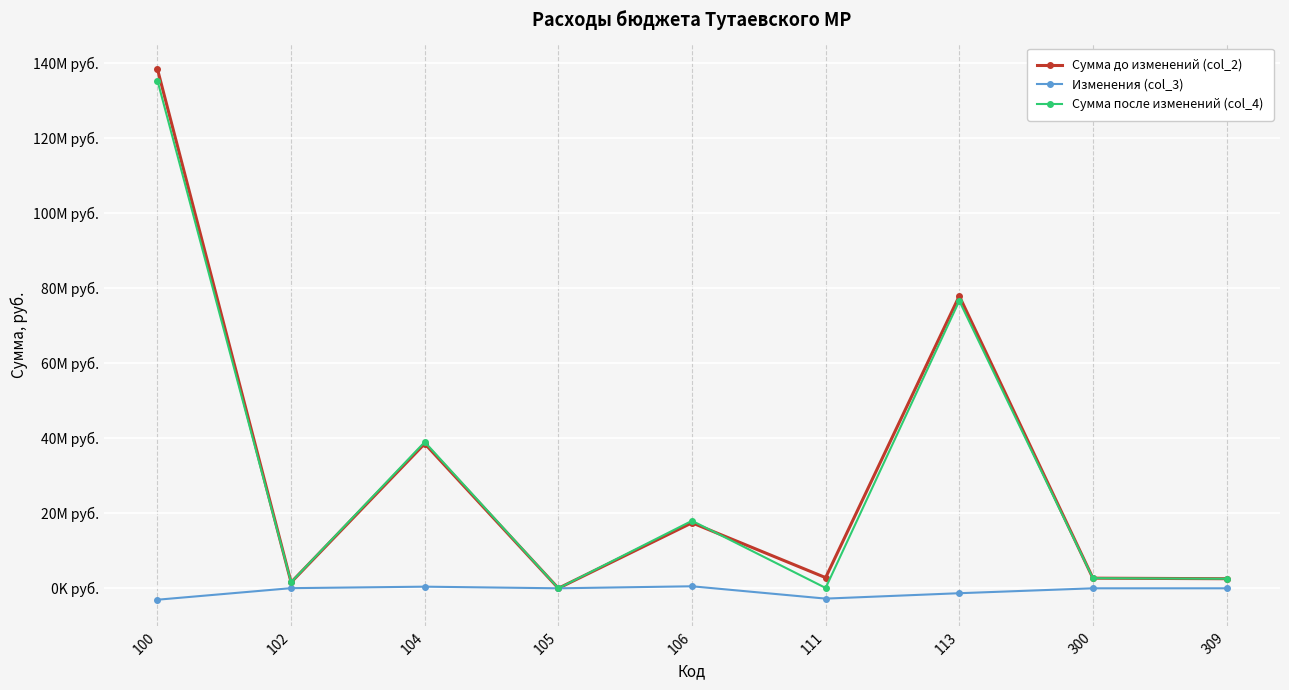

What is the minimum value shown in the chart?

-3039759.2